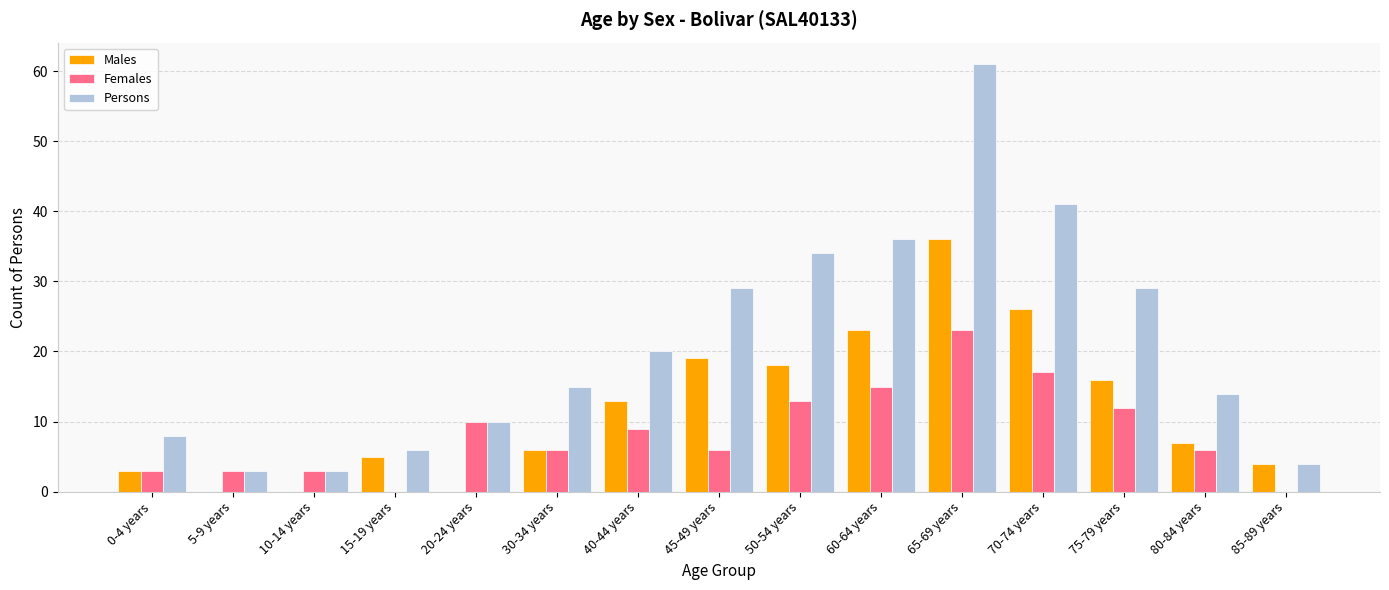

Reading right to left, extract all data points from this chart.

Males: 85-89 years=4	80-84 years=7	75-79 years=16	70-74 years=26	65-69 years=36	60-64 years=23	50-54 years=18	45-49 years=19	40-44 years=13	30-34 years=6	20-24 years=0	15-19 years=5	10-14 years=0	5-9 years=0	0-4 years=3
Females: 85-89 years=0	80-84 years=6	75-79 years=12	70-74 years=17	65-69 years=23	60-64 years=15	50-54 years=13	45-49 years=6	40-44 years=9	30-34 years=6	20-24 years=10	15-19 years=0	10-14 years=3	5-9 years=3	0-4 years=3
Persons: 85-89 years=4	80-84 years=14	75-79 years=29	70-74 years=41	65-69 years=61	60-64 years=36	50-54 years=34	45-49 years=29	40-44 years=20	30-34 years=15	20-24 years=10	15-19 years=6	10-14 years=3	5-9 years=3	0-4 years=8